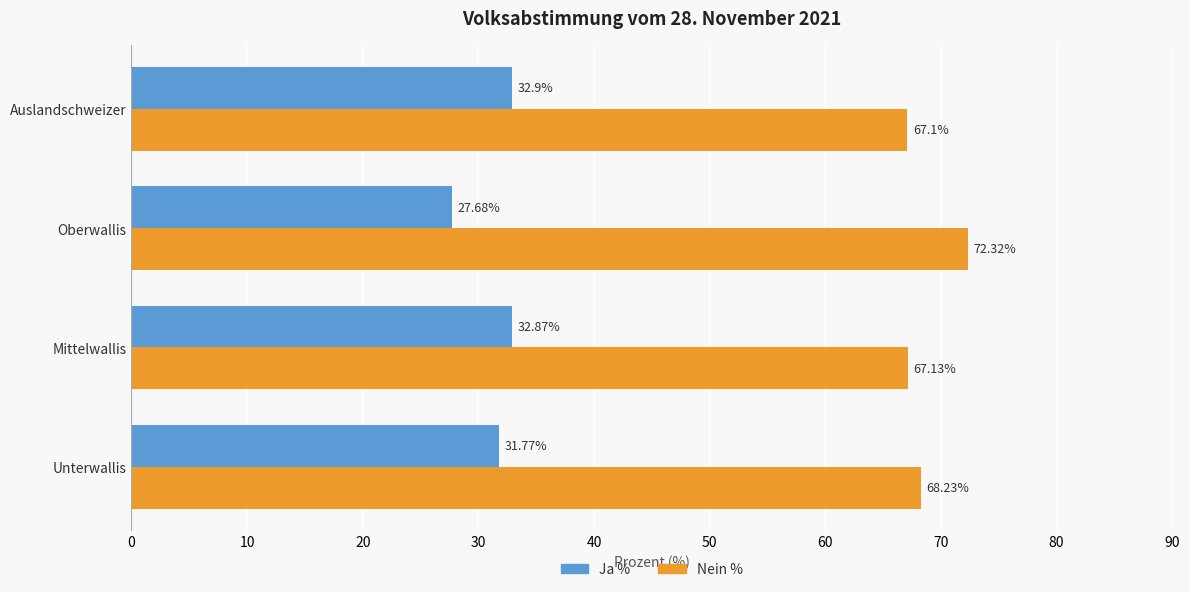

At how many categories does at least one series exceed 52?

4